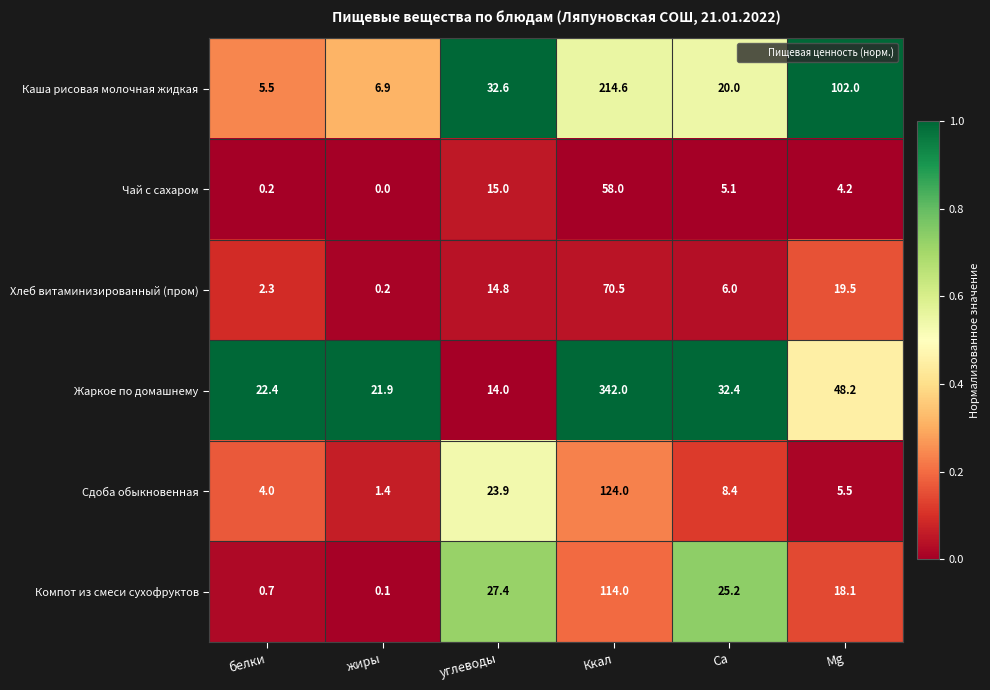

What is the total value across all series at белки?

35.1